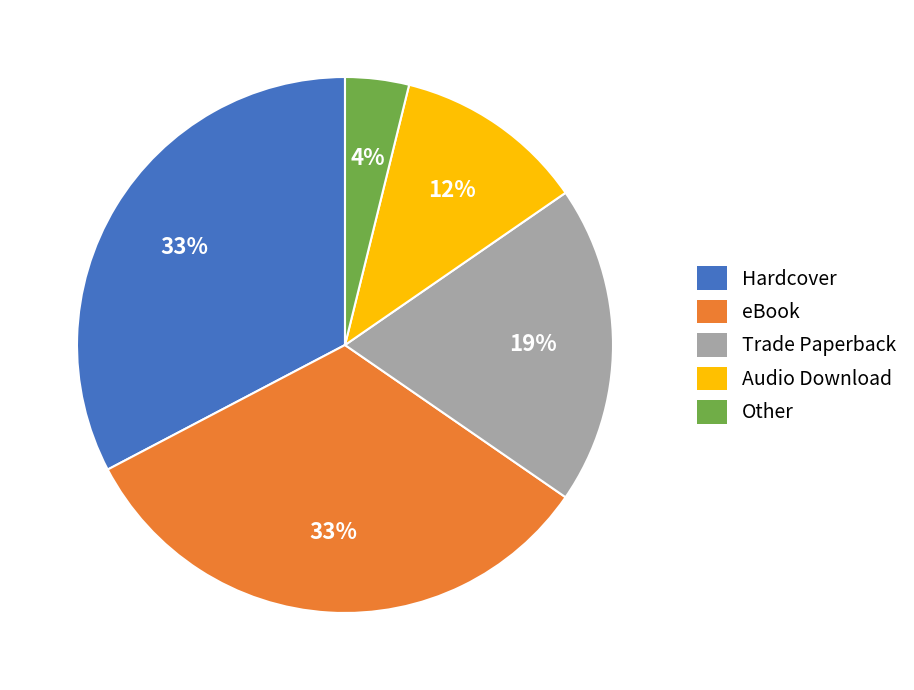

Is there any slice that represents more than half of the pie?

No